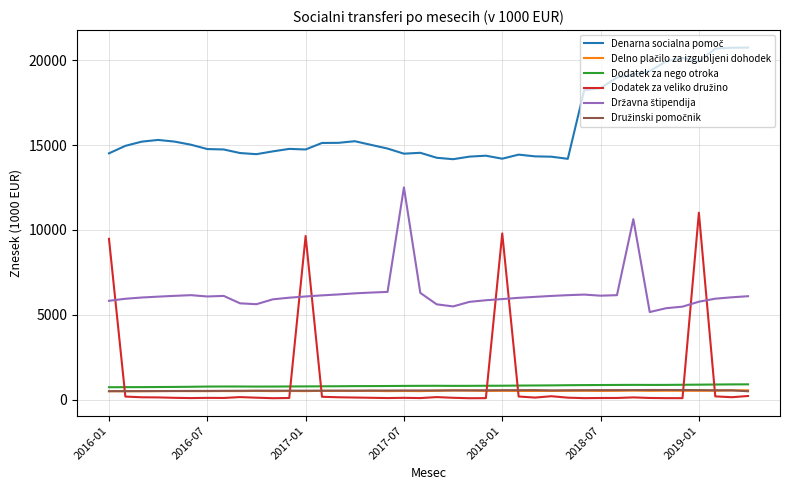

What is the lowest value of the Dodatek za nego otroka series?

726.9